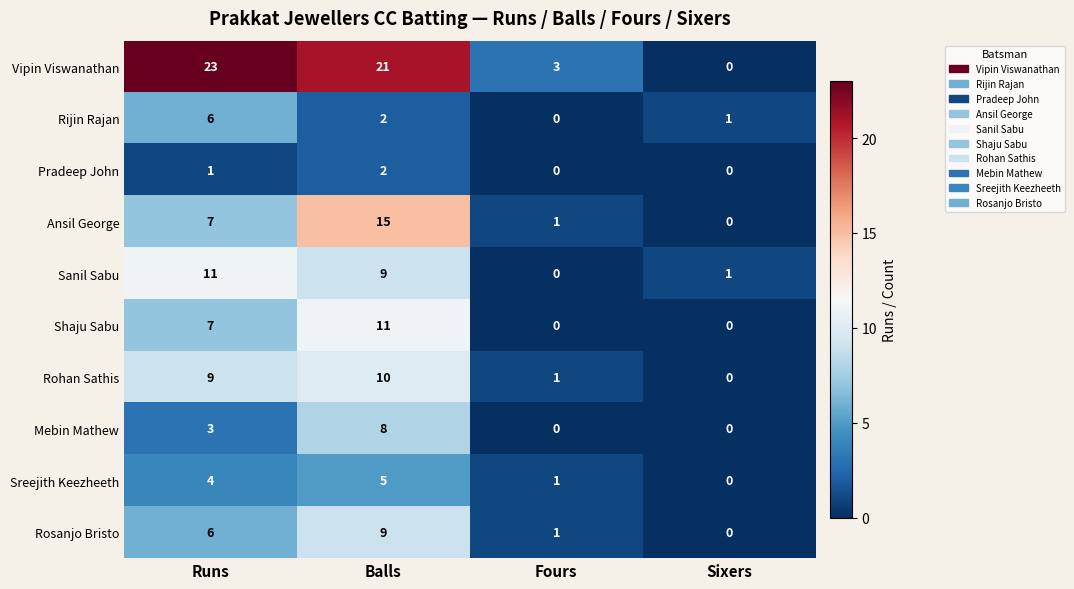

Which series has the widest spread of values?

Vipin Viswanathan